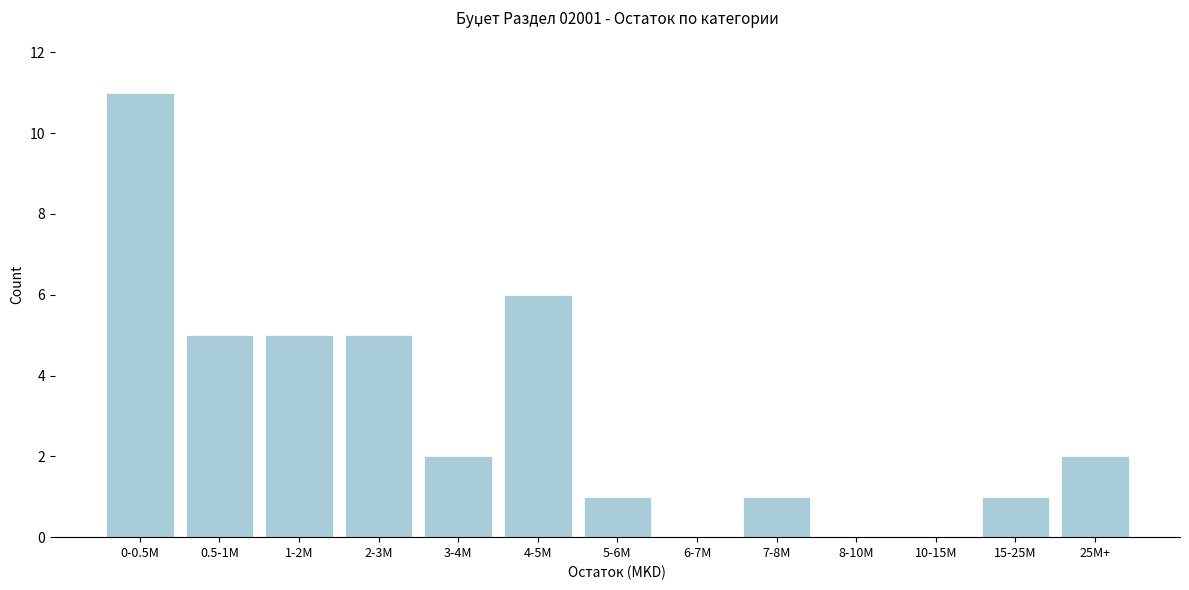

Reading left to right, extract all data points from this chart.

0-0.5M=11	0.5-1M=5	1-2M=5	2-3M=5	3-4M=2	4-5M=6	5-6M=1	6-7M=0	7-8M=1	8-10M=0	10-15M=0	15-25M=1	25M+=2